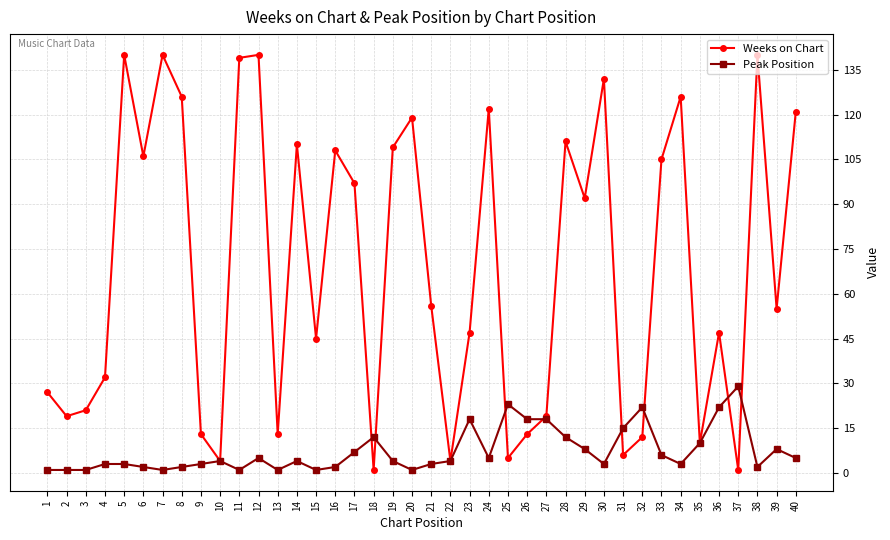

Where is the first local maximum for Weeks on Chart?

5